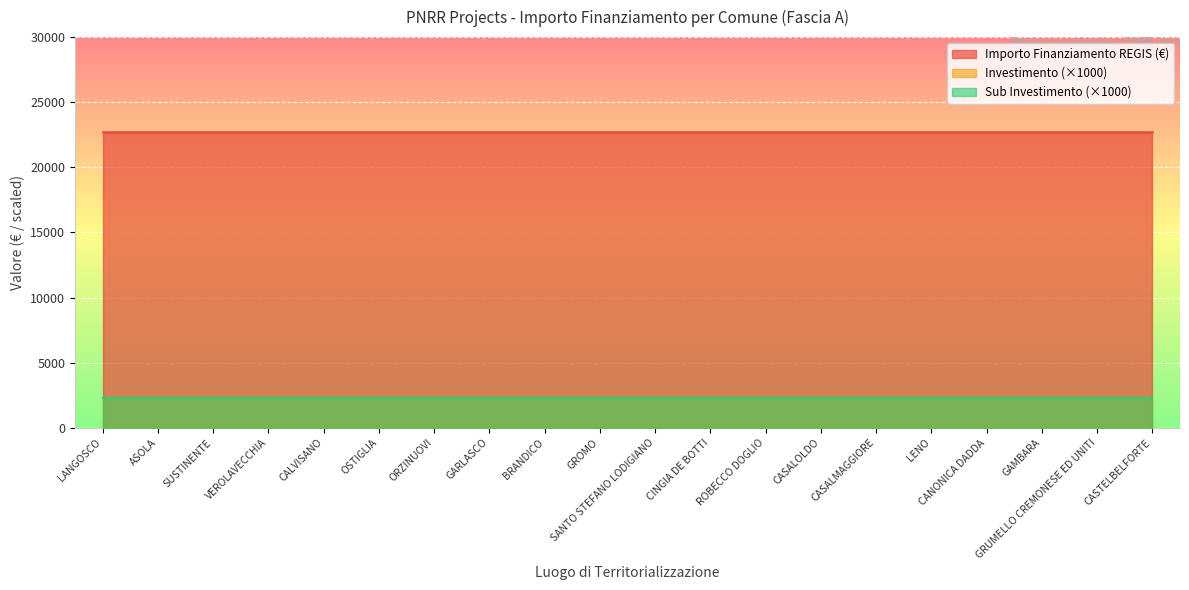

At which category does the chart reach its peak across all series?

LANGOSCO